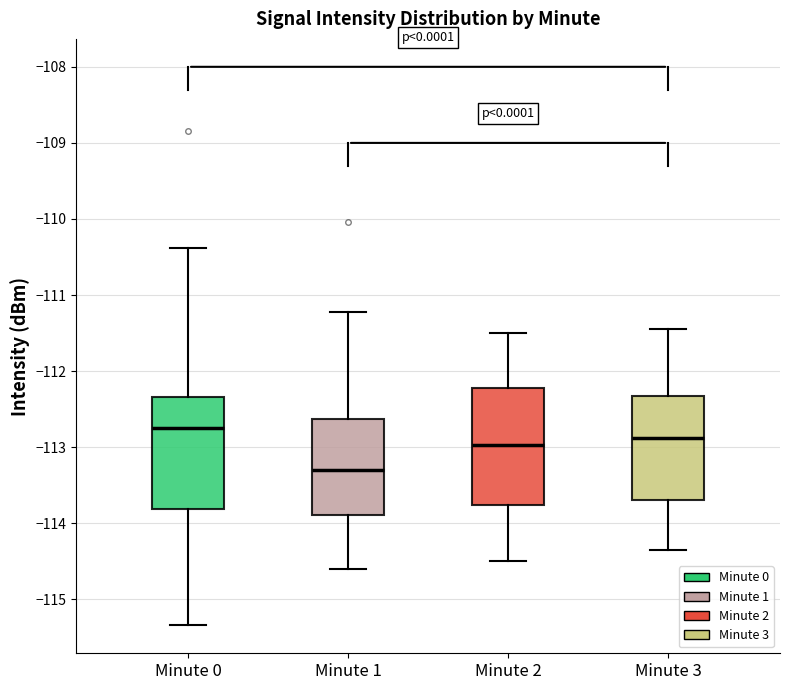

Which box has the lowest median line?

Minute 1